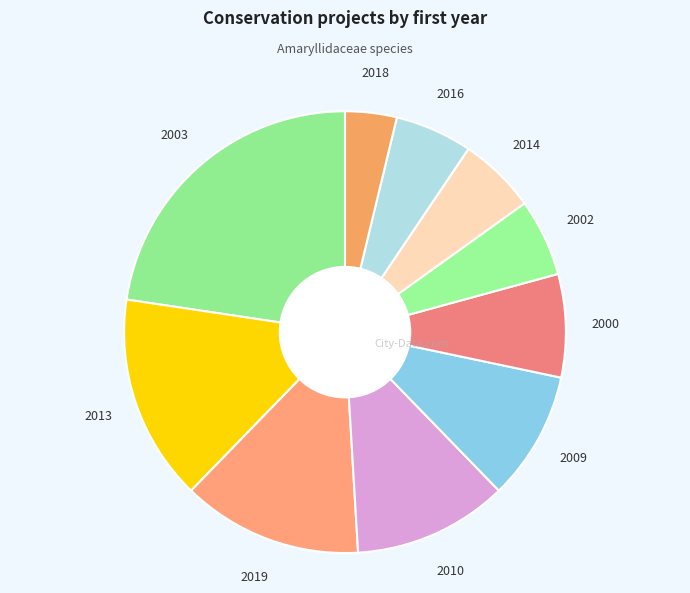

Rank the categories by value from lowest to highest.

2018, 2002, 2014, 2016, 2000, 2009, 2010, 2019, 2013, 2003